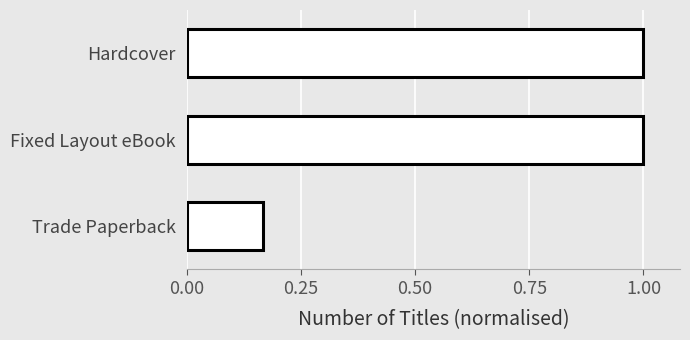

Are the bars horizontal?

Yes